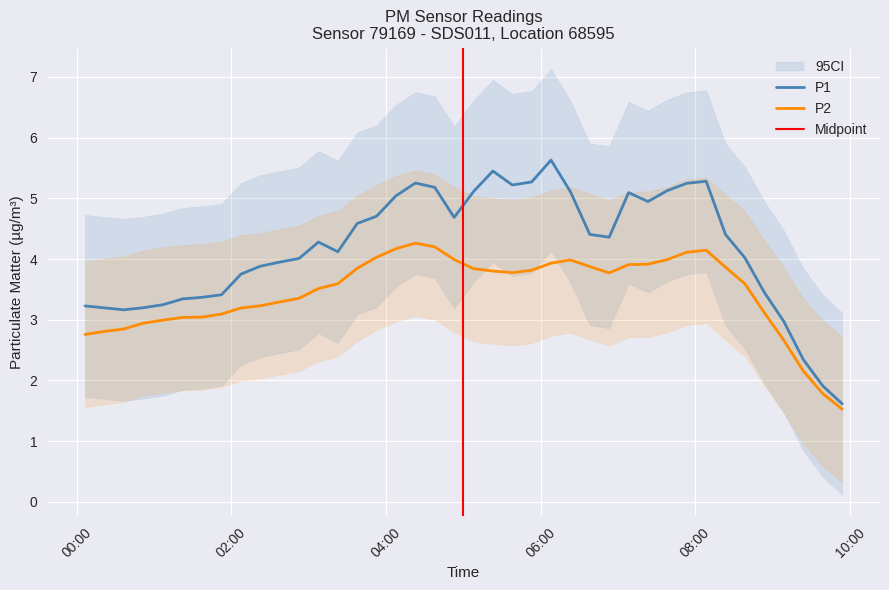

Is the value of P1 at 2023-07-29T03:07:34 greater than the value of P2 at 2023-07-29T07:23:10?

Yes